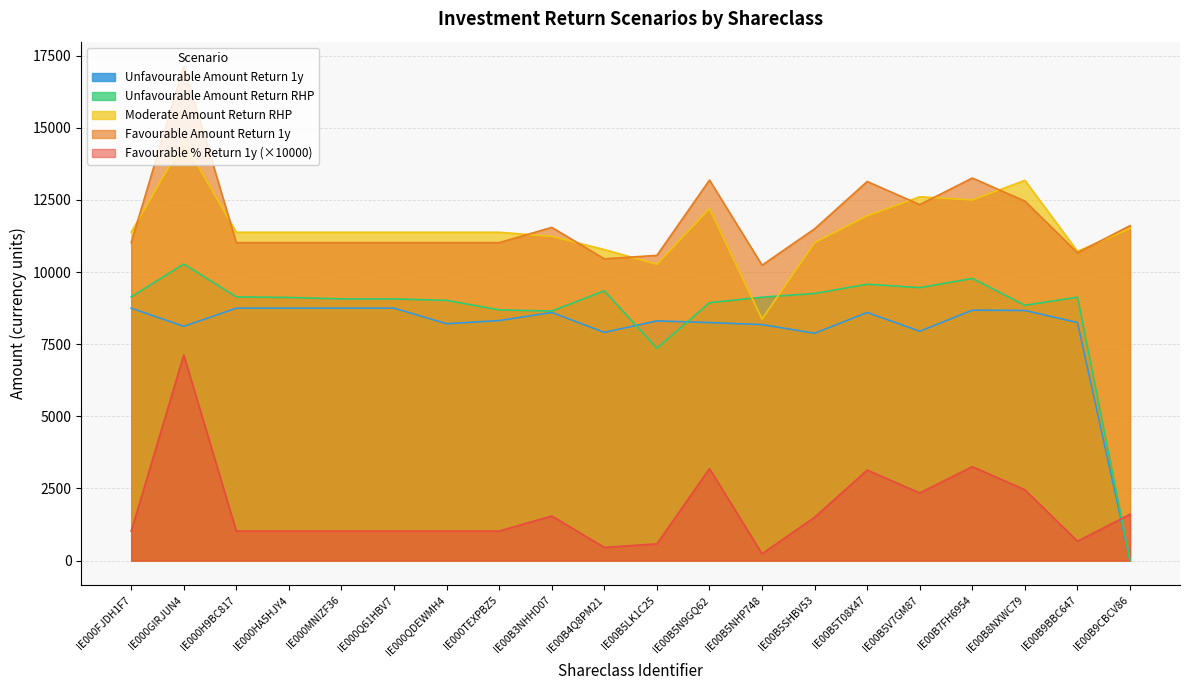

The Unfavourable Amount Return RHP series shows 6065.9 at IE000H9BC817. True or false?

False